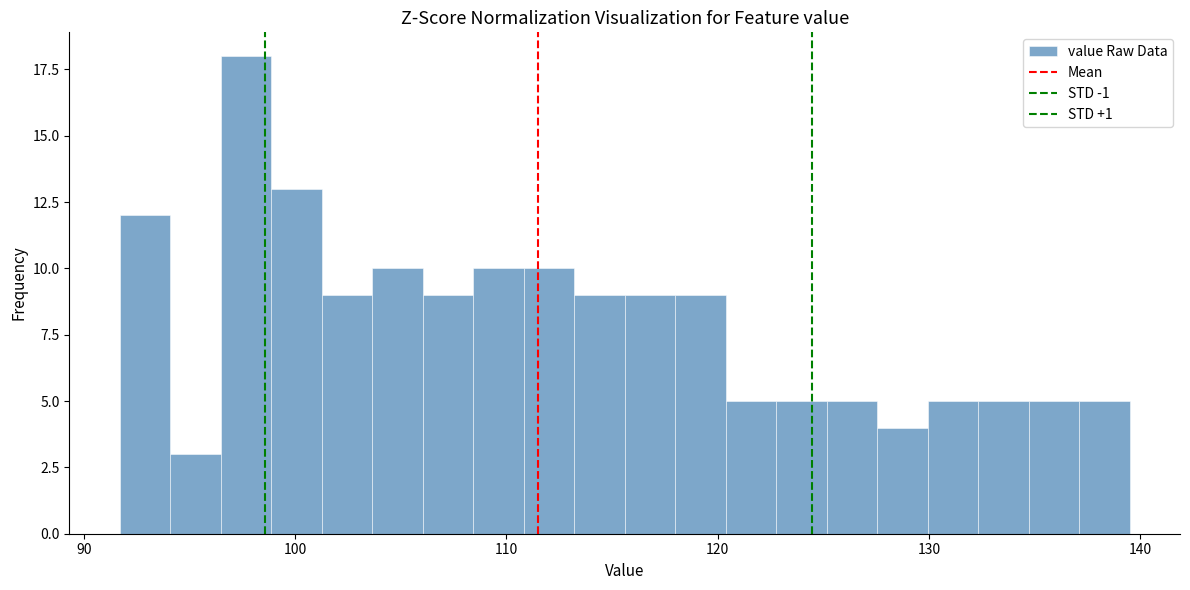

Read against the x-axis, roughly where is the centre of the tallest bar?

98